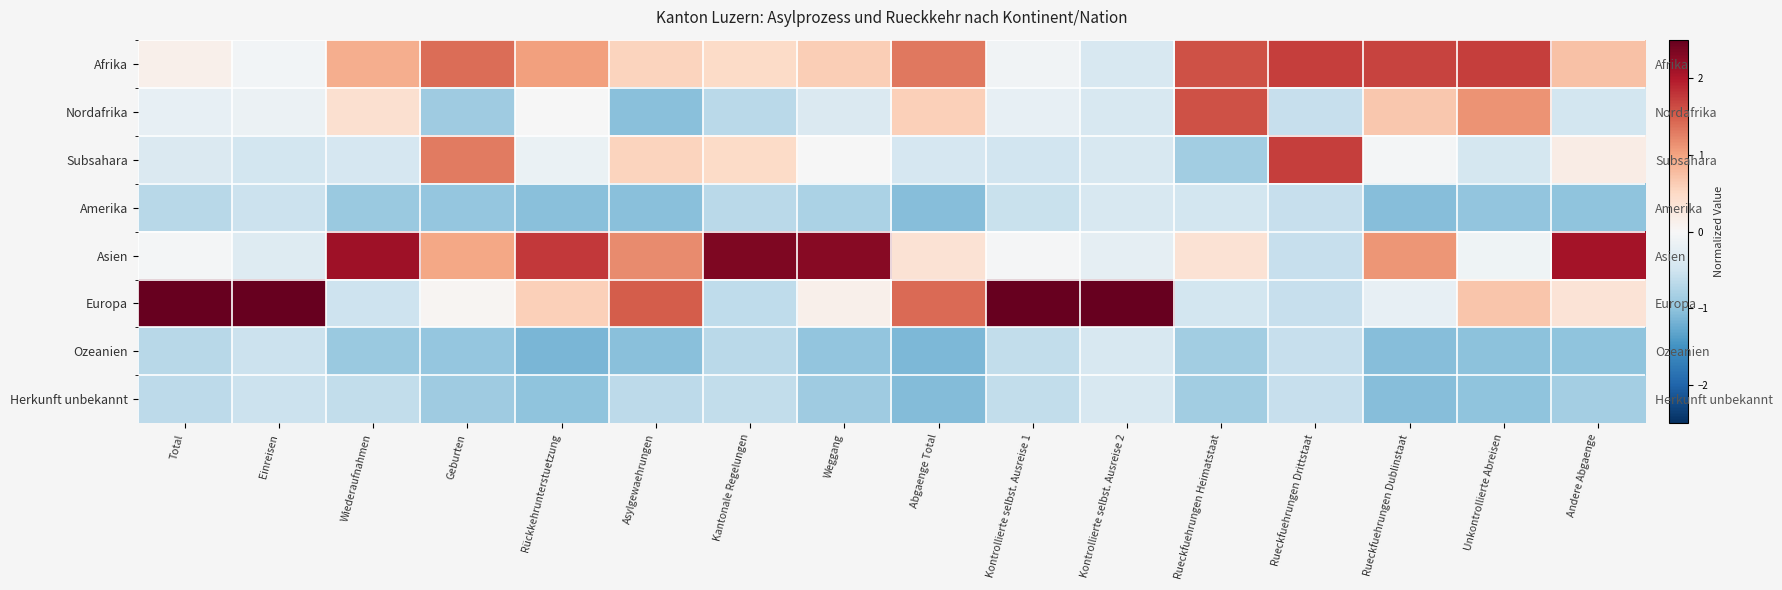

What is the highest value of the Afrika series?

1.7